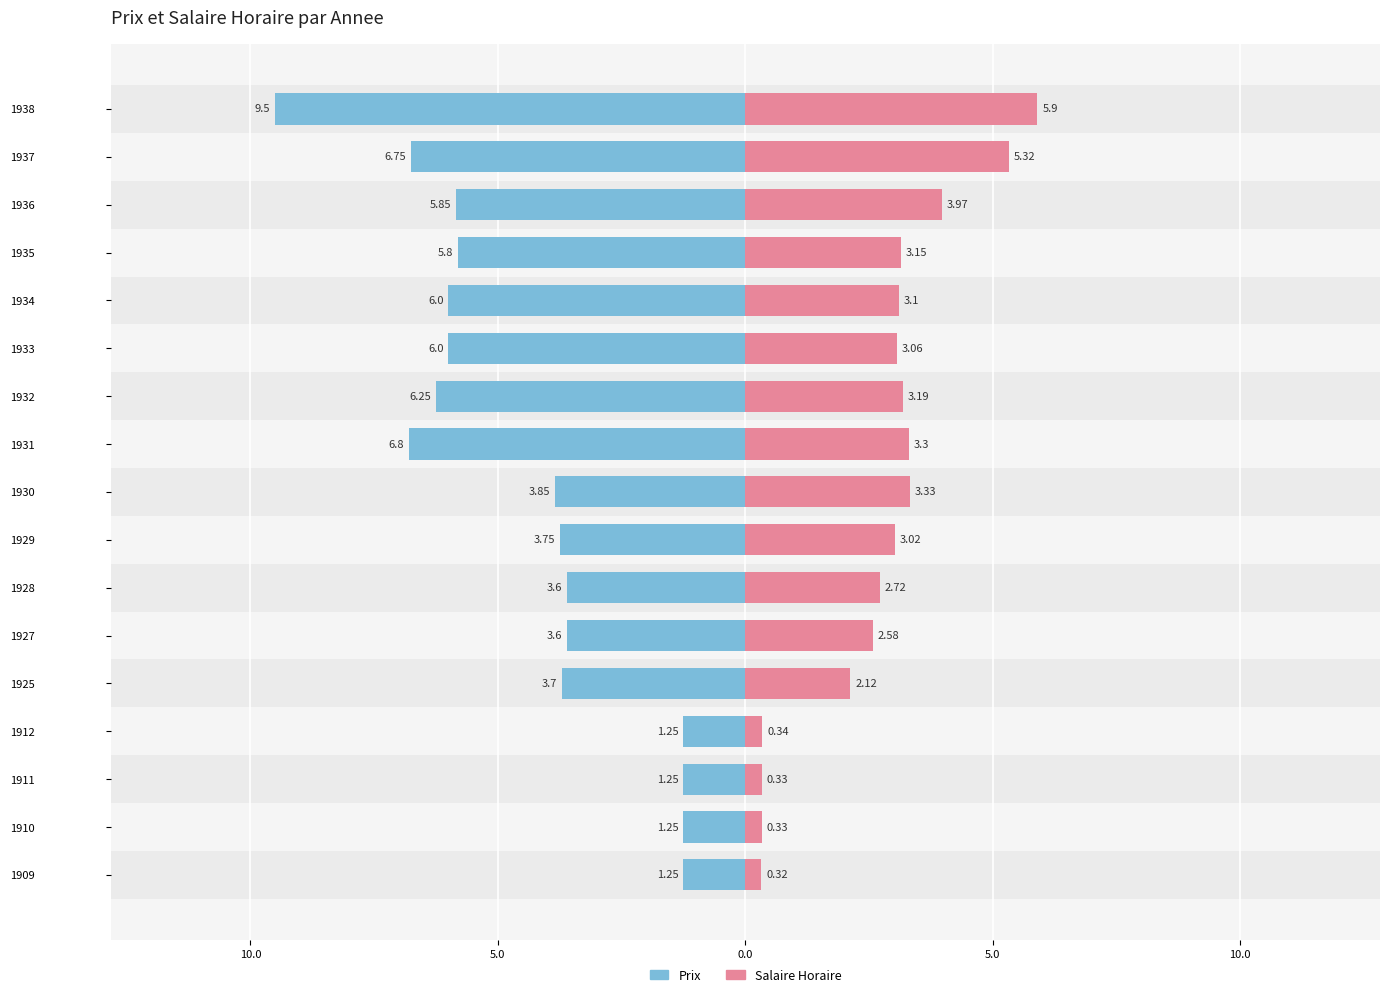

The value of Prix at 1927 is -5.0. True or false?

False